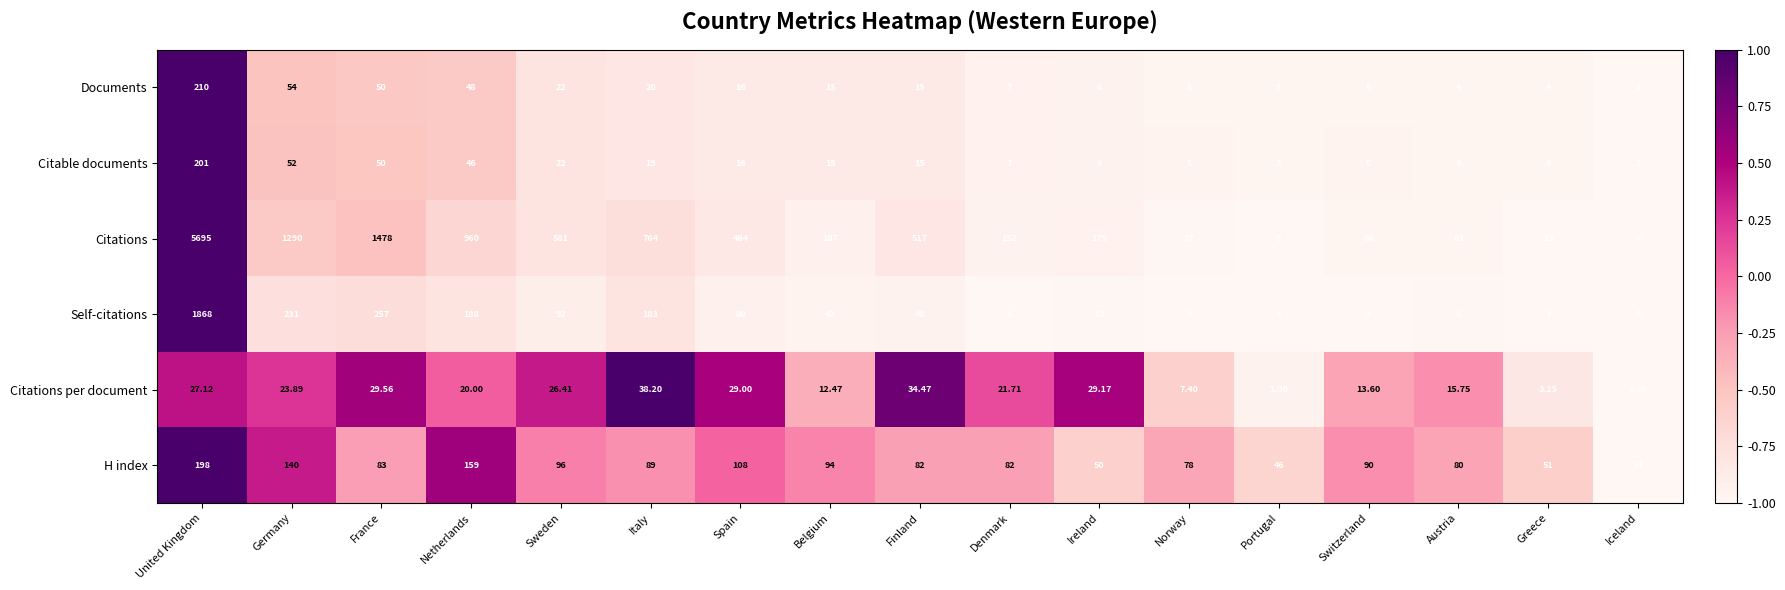

List the series in order of their peak value, lowest first.

Citations per document, H index, Citable documents, Documents, Self-citations, Citations